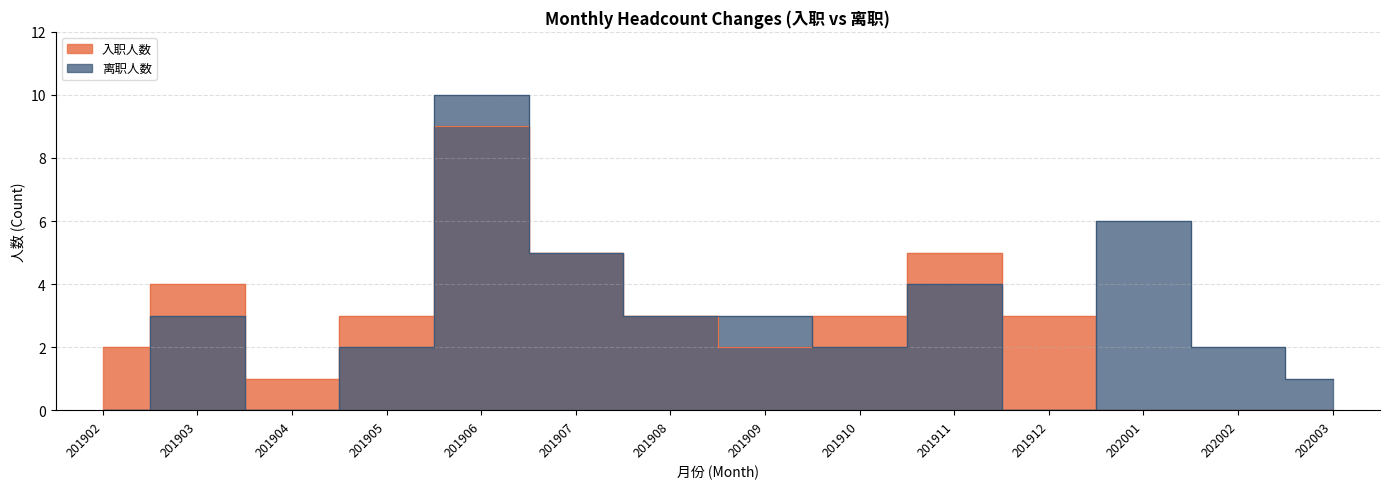

How many positive values does the 离职人数 series have?

11